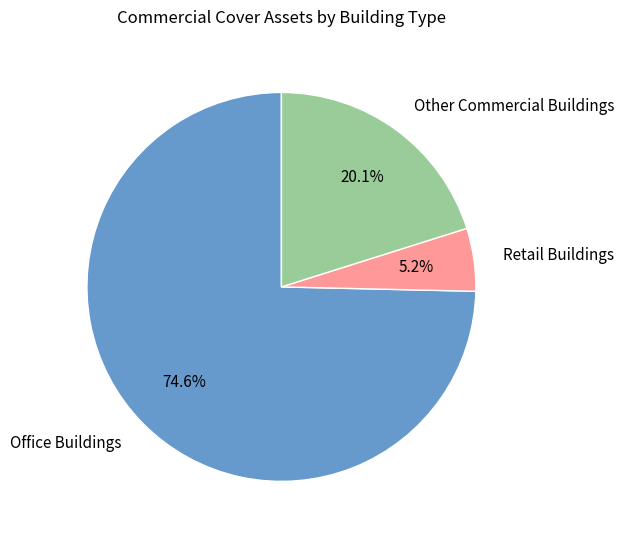

Is there a majority slice in this chart?

Yes